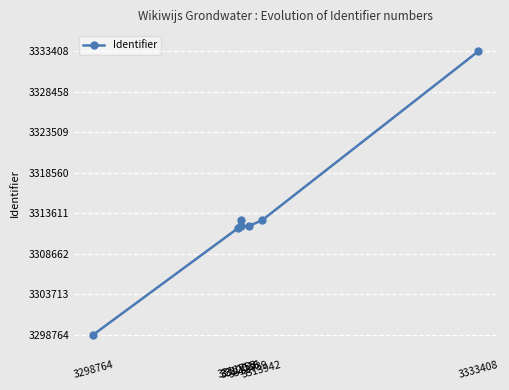

What is the value of the 3rd point from the left?

3312770